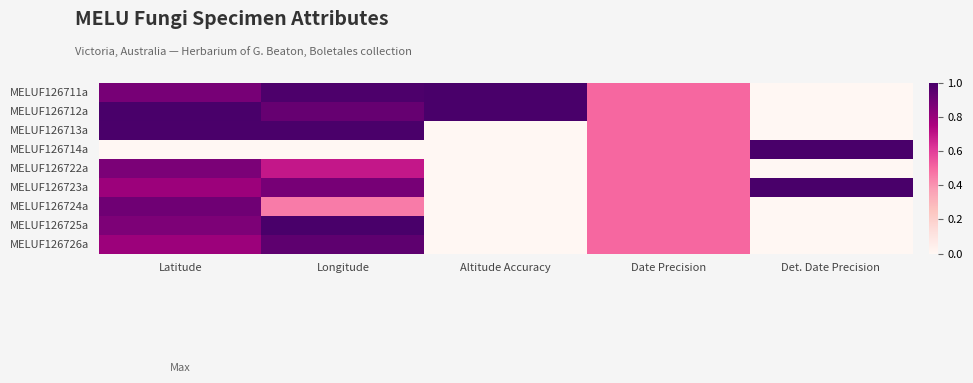

At how many categories does at least one series exceed 0?

5